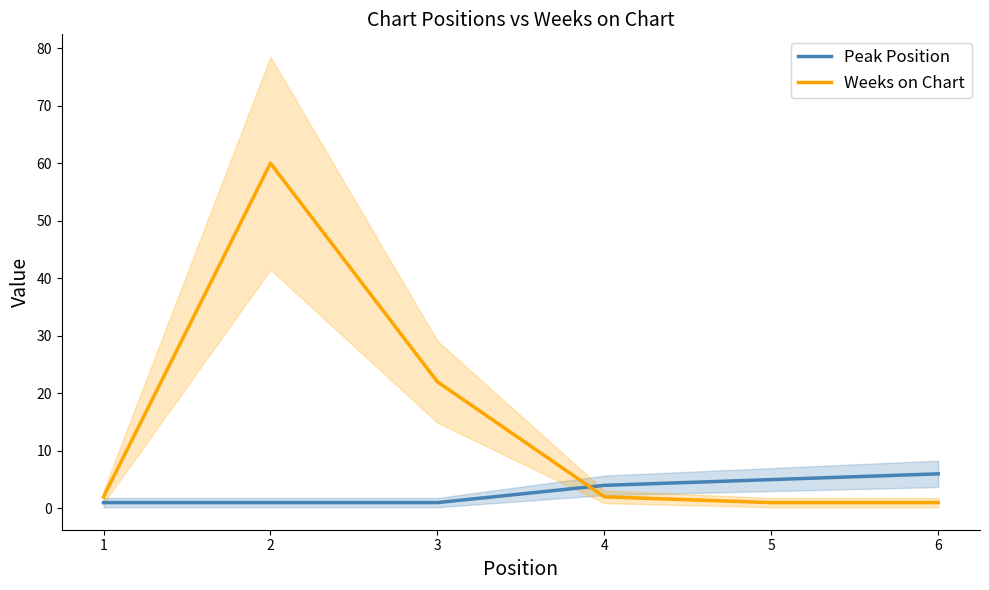

Rank the series by their average value, from lowest to highest.

Peak Position, Weeks on Chart